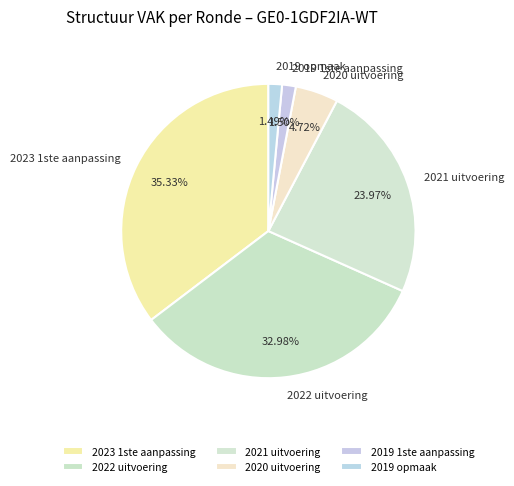

What percentage is the 2020 uitvoering slice, to the nearest percent?

5%